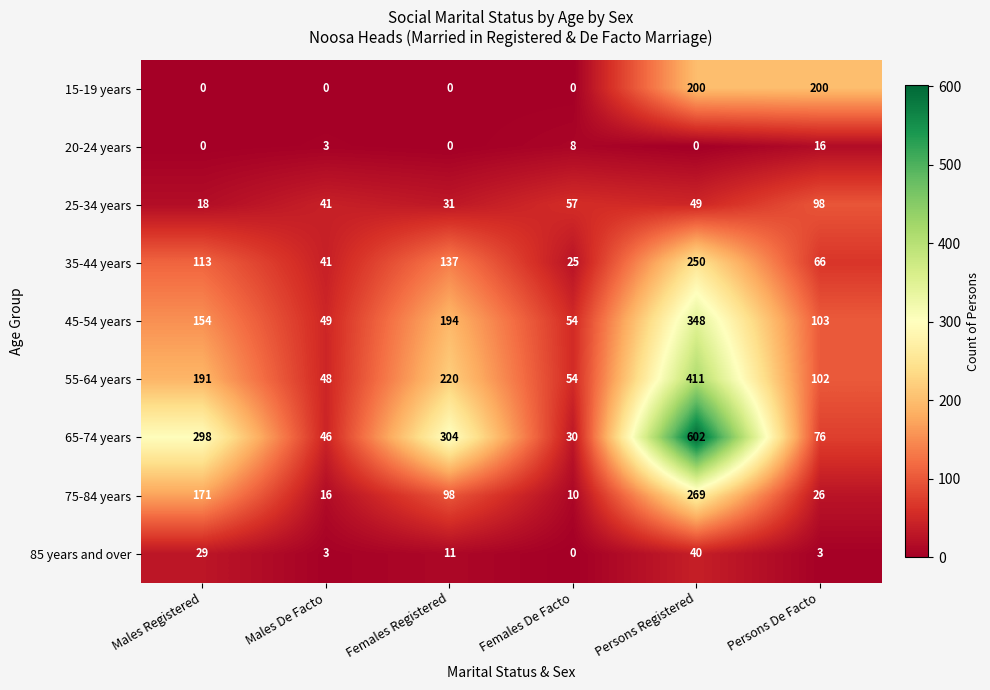

At how many categories does at least one series exceed 26?

6